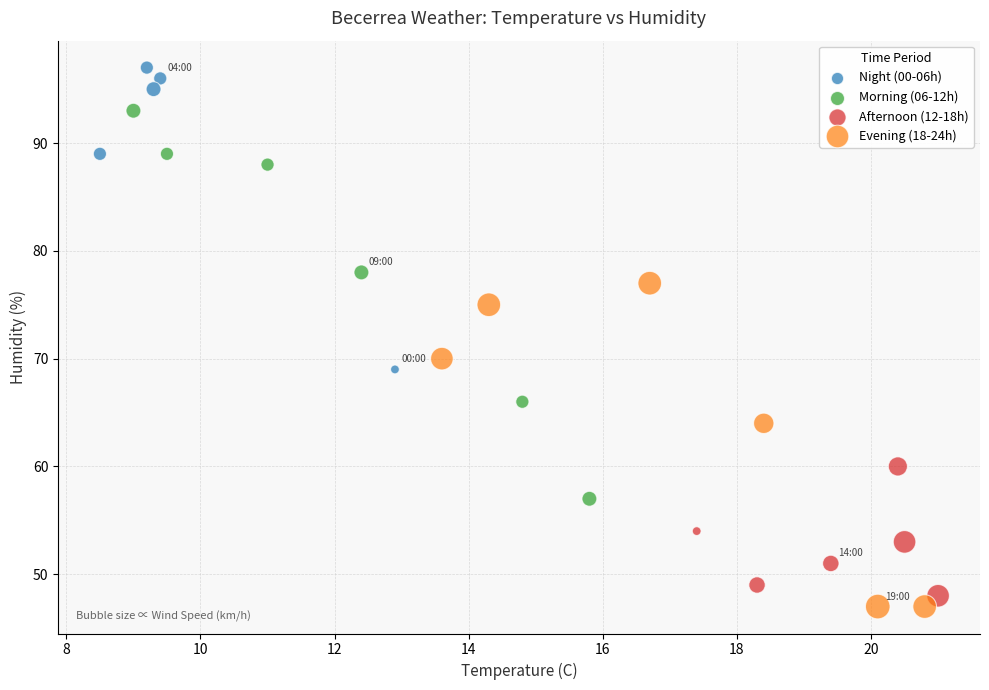

Which series has the largest Y range (max minus min)?

Morning (06-12h)